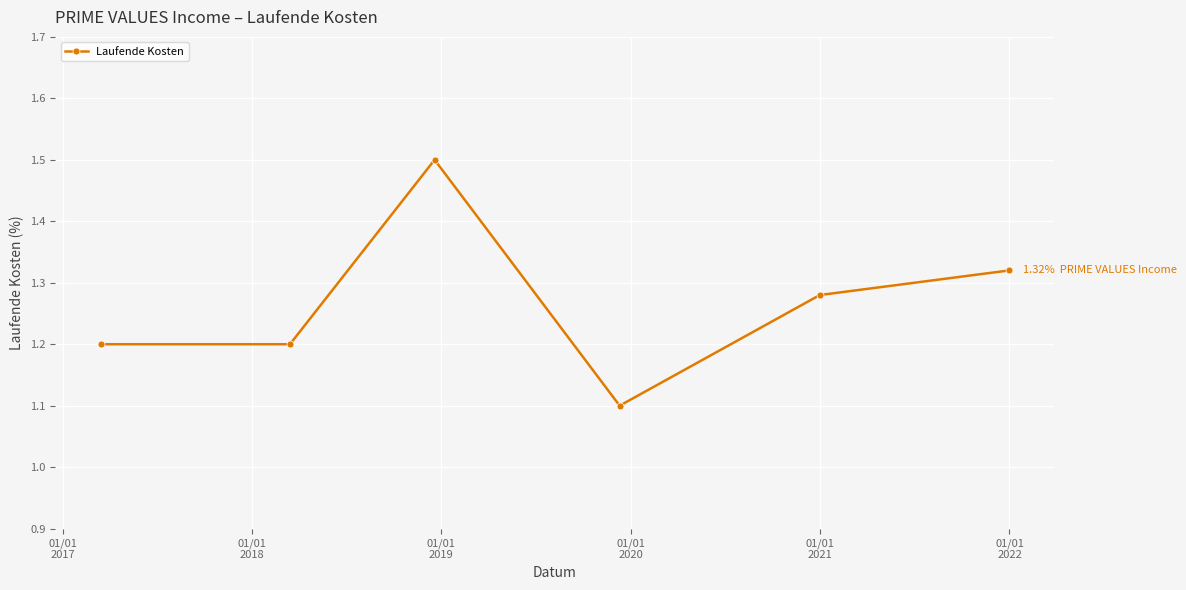

Count the values in the range 1 to 2.

6